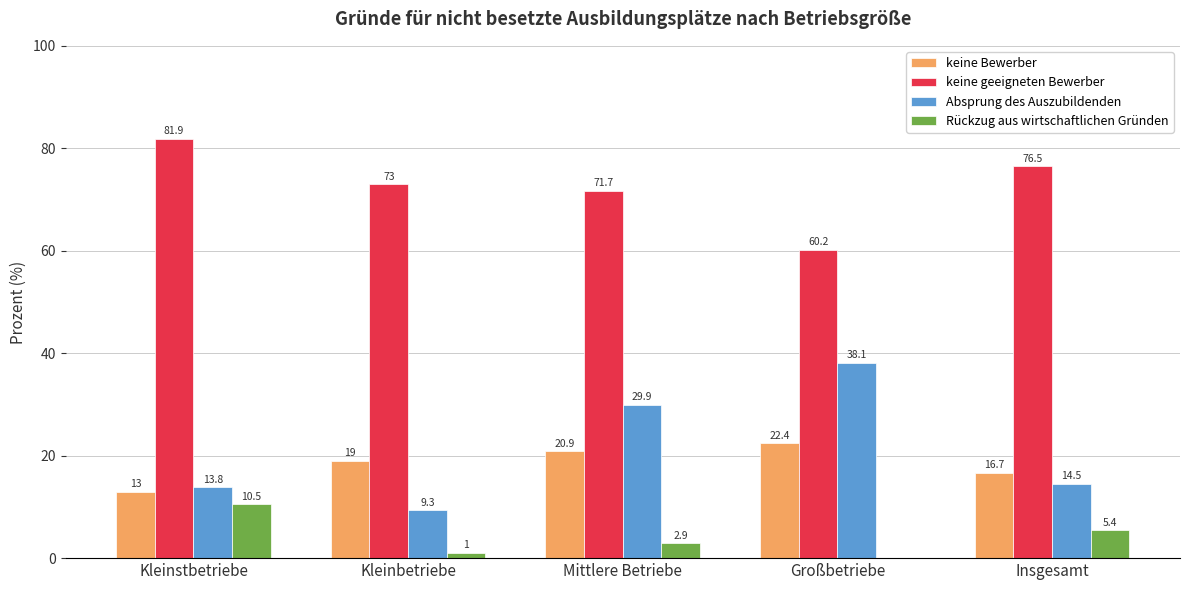

What is the sum of the keine geeigneten Bewerber values at Mittlere Betriebe and Kleinbetriebe?

144.7